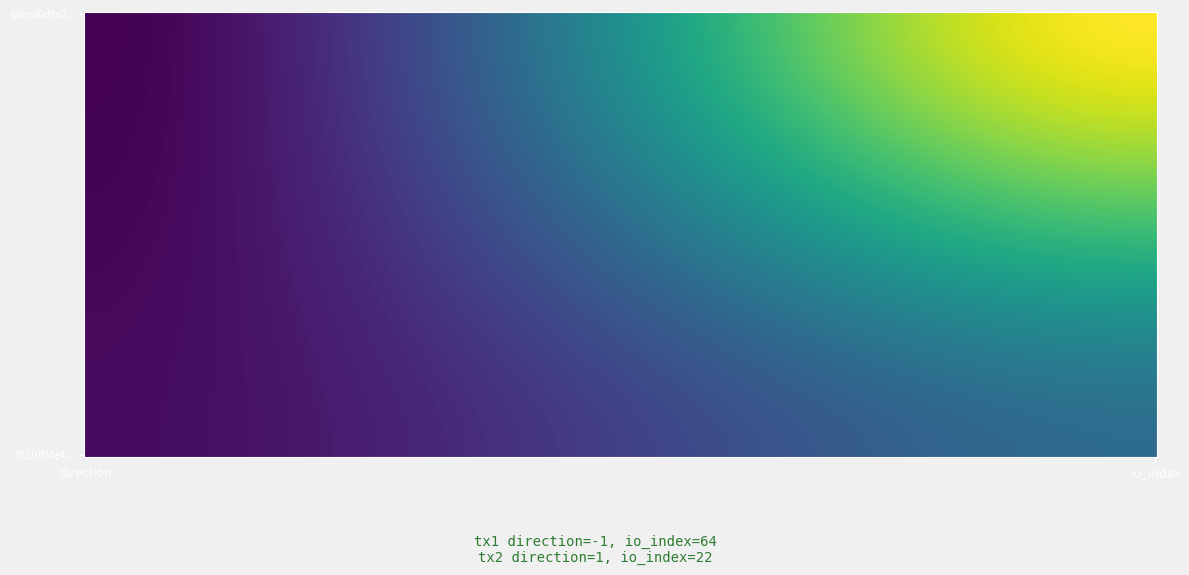

Count the 43310f24e44973f19a9caa206a046341df237d2 values in the range 1 to 22.

2